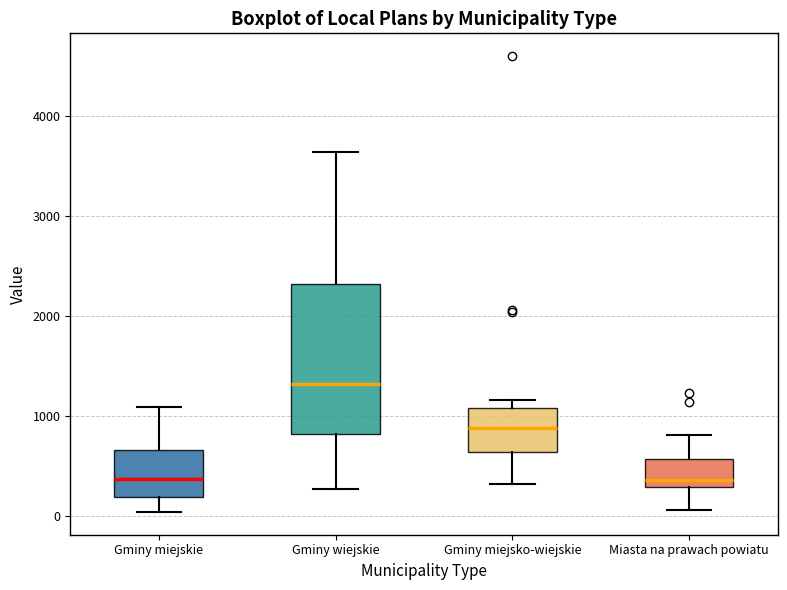

Reading left to right, read every box against the y-axis: the position of its median line, the range the box covers, and the ends of its whiskers. The values are not printed on the chart, so give them approximately, as read against the axis.

Gminy miejskie: median 400, box 200 to 700, whiskers 0 to 1100
Gminy wiejskie: median 1300, box 800 to 2300, whiskers 300 to 3600
Gminy miejsko-wiejskie: median 900, box 600 to 1100, whiskers 300 to 1200
Miasta na prawach powiatu: median 400, box 300 to 600, whiskers 100 to 800